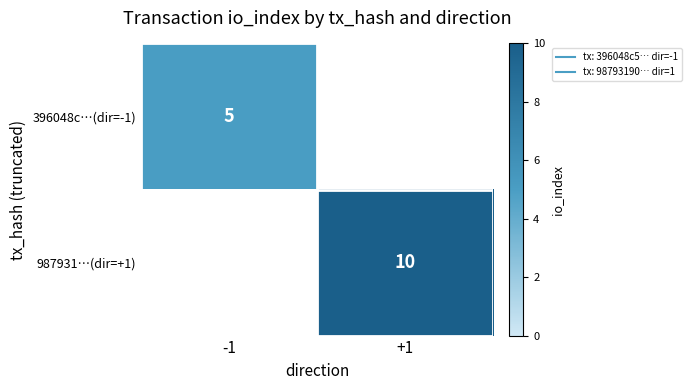

What is the difference between the highest and lowest values at -1?

5